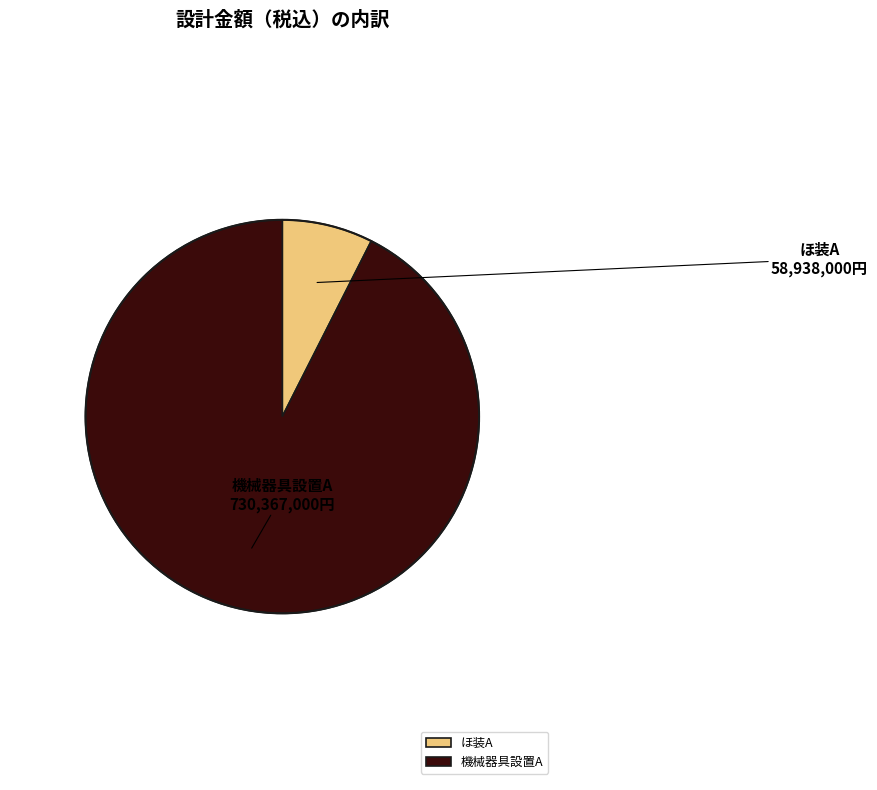

Which slice represents more than half of the pie?

機械器具設置A